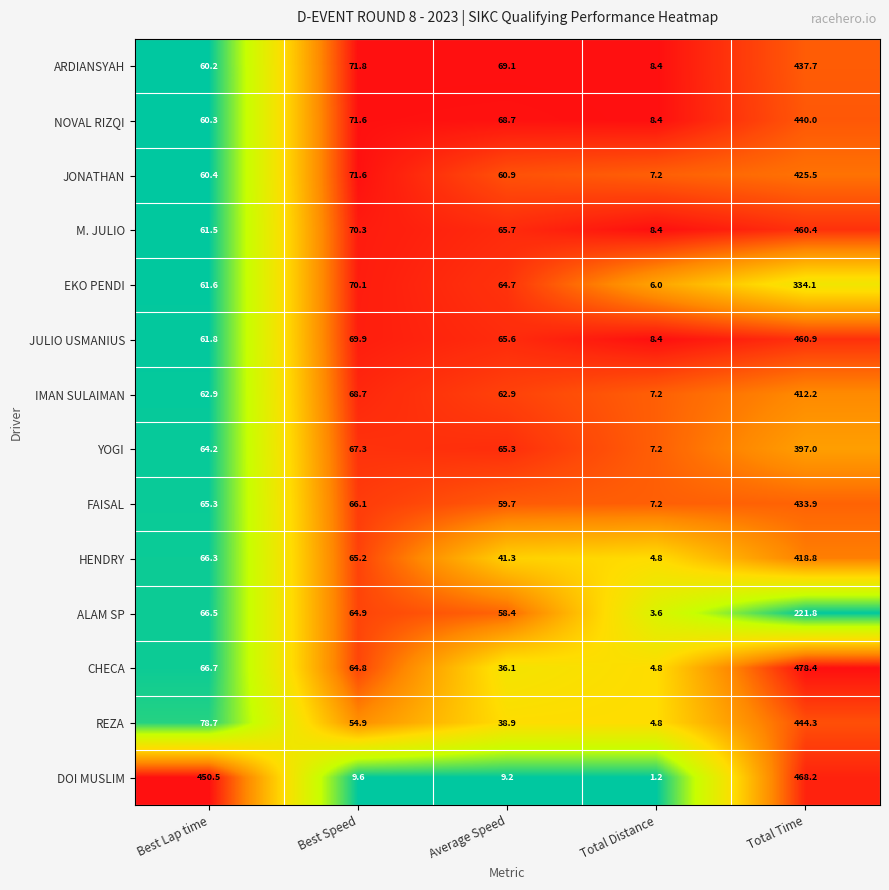

What is the difference between the second highest and minimum values in the JONATHAN series?

64.4